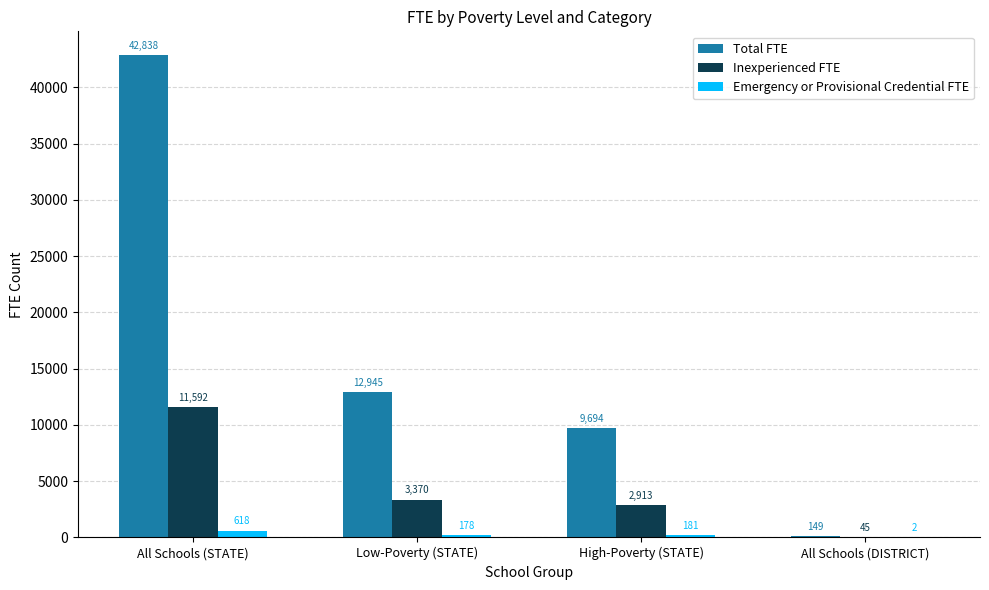

Which series has the largest range (max minus min)?

Total FTE